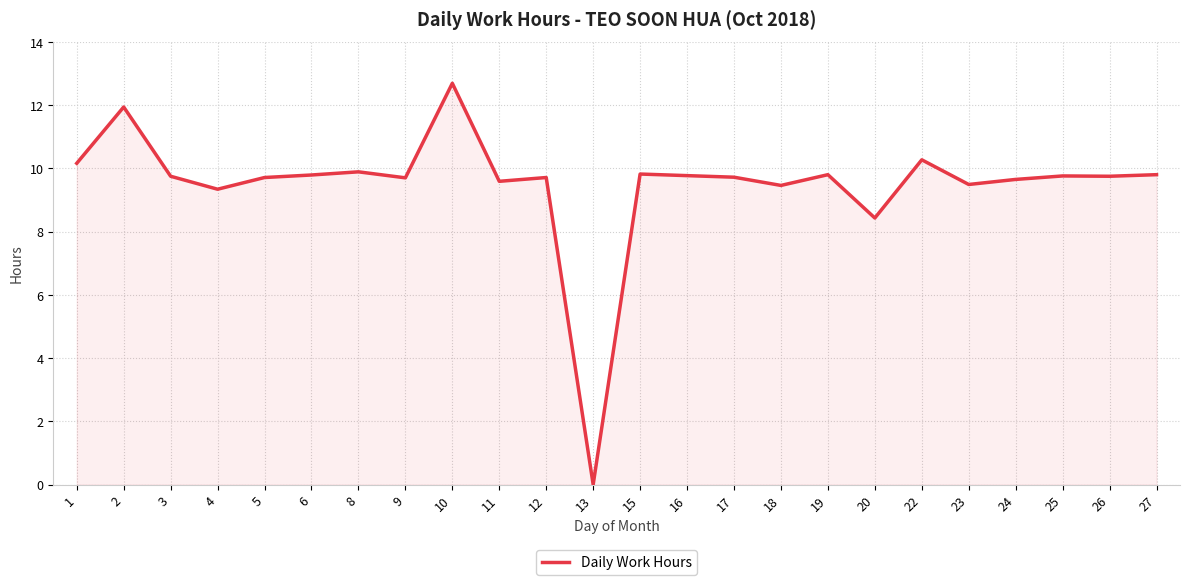

Where is the first local maximum?

2